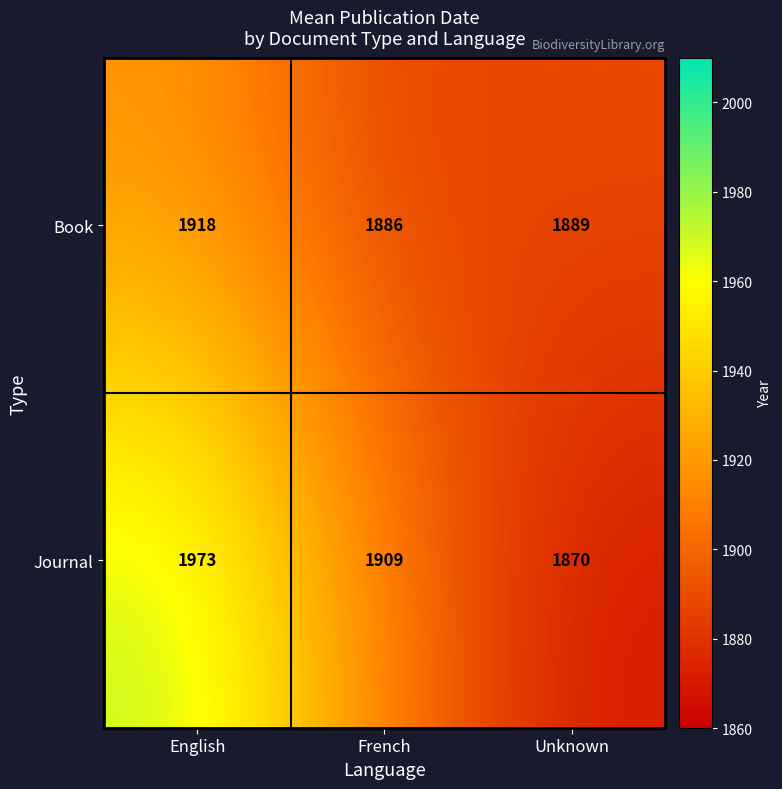

Which series has the largest range (max minus min)?

Journal